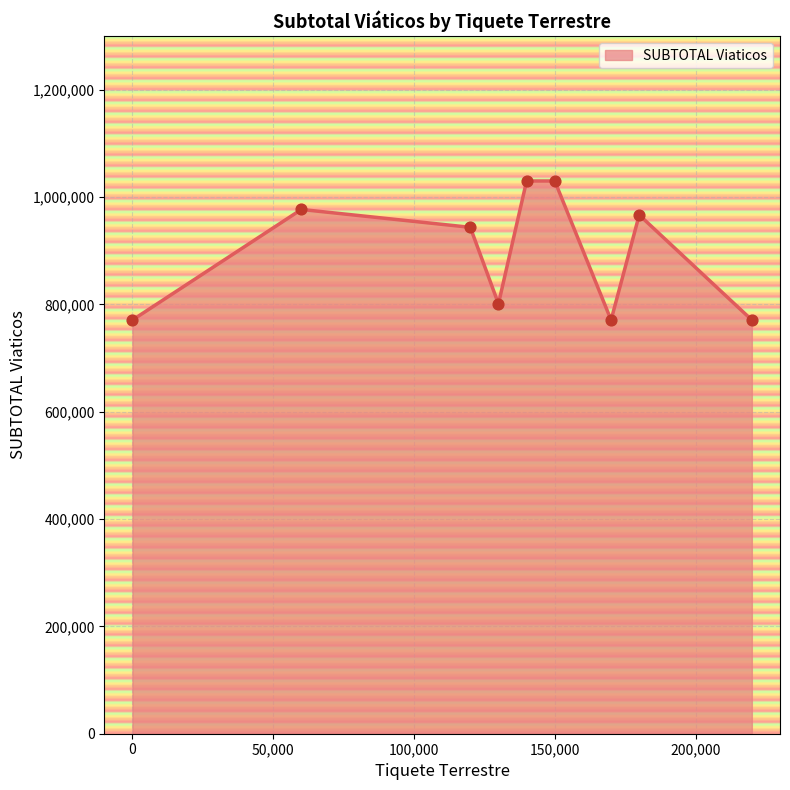

What is the minimum value shown in the chart?

770774.0